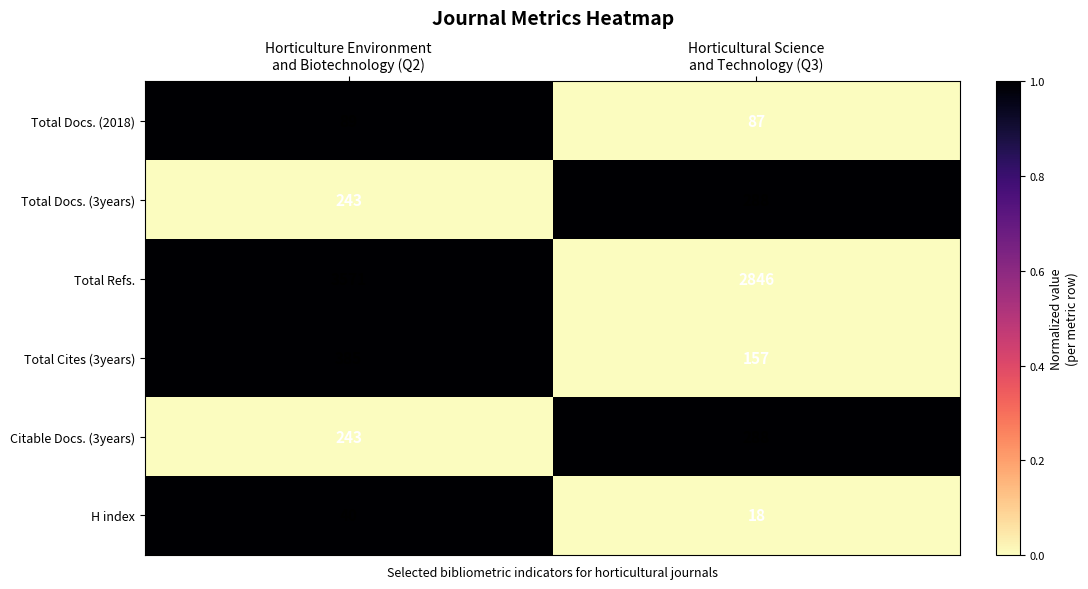

What is the smallest value displayed?

18